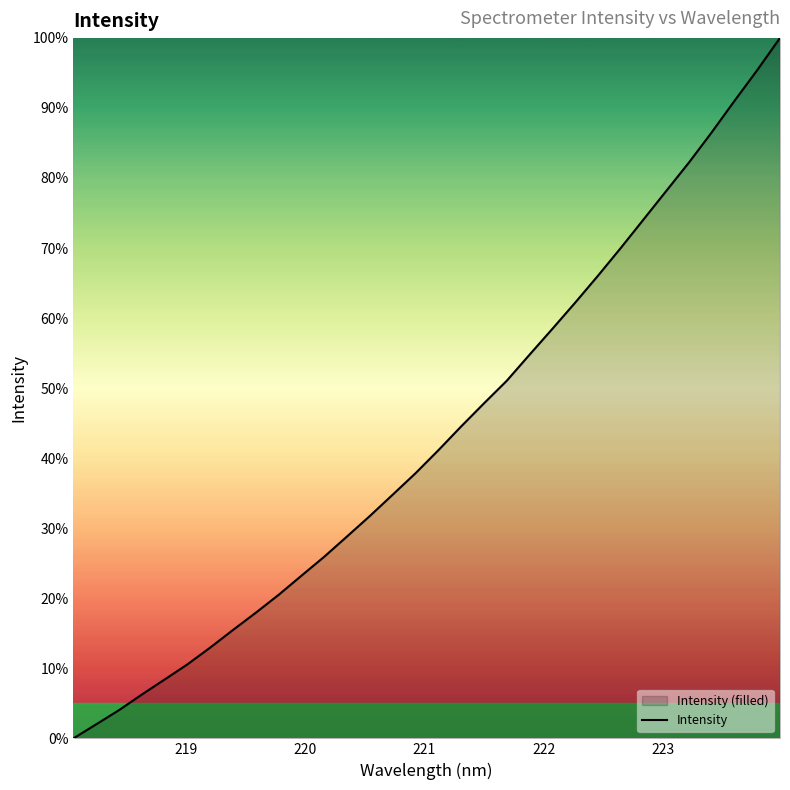

What is the difference between the maximum and minimum values?

100.0